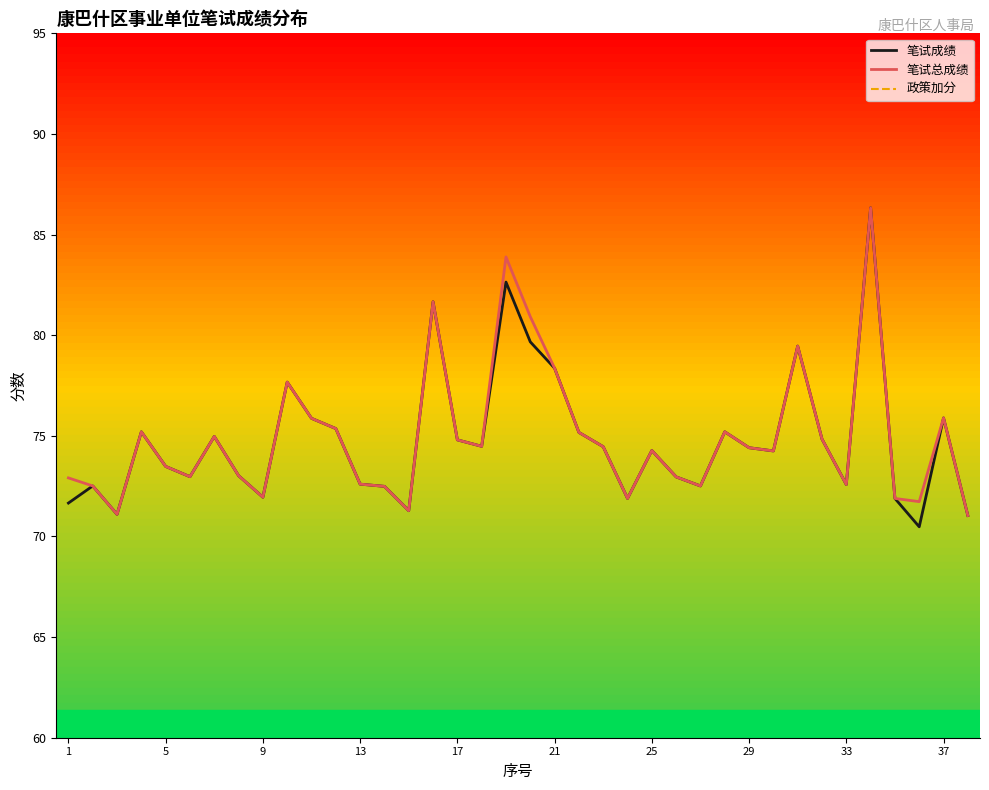

The 笔试成绩 series shows 18.5 at 37. True or false?

False